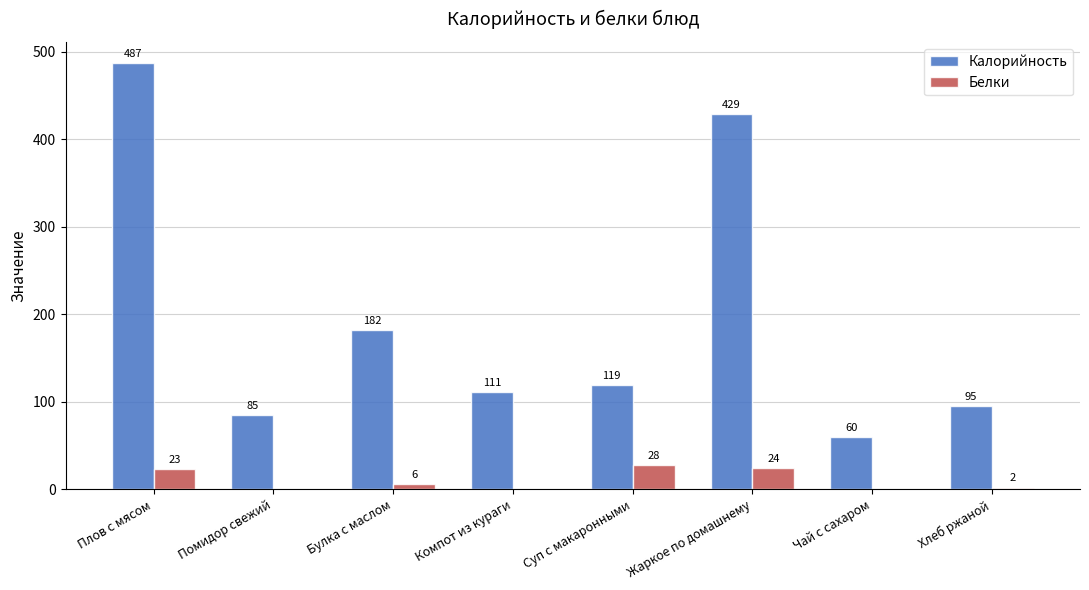

What is the sum of the Калорийность values at Булка с маслом and Суп с макаронными?

301